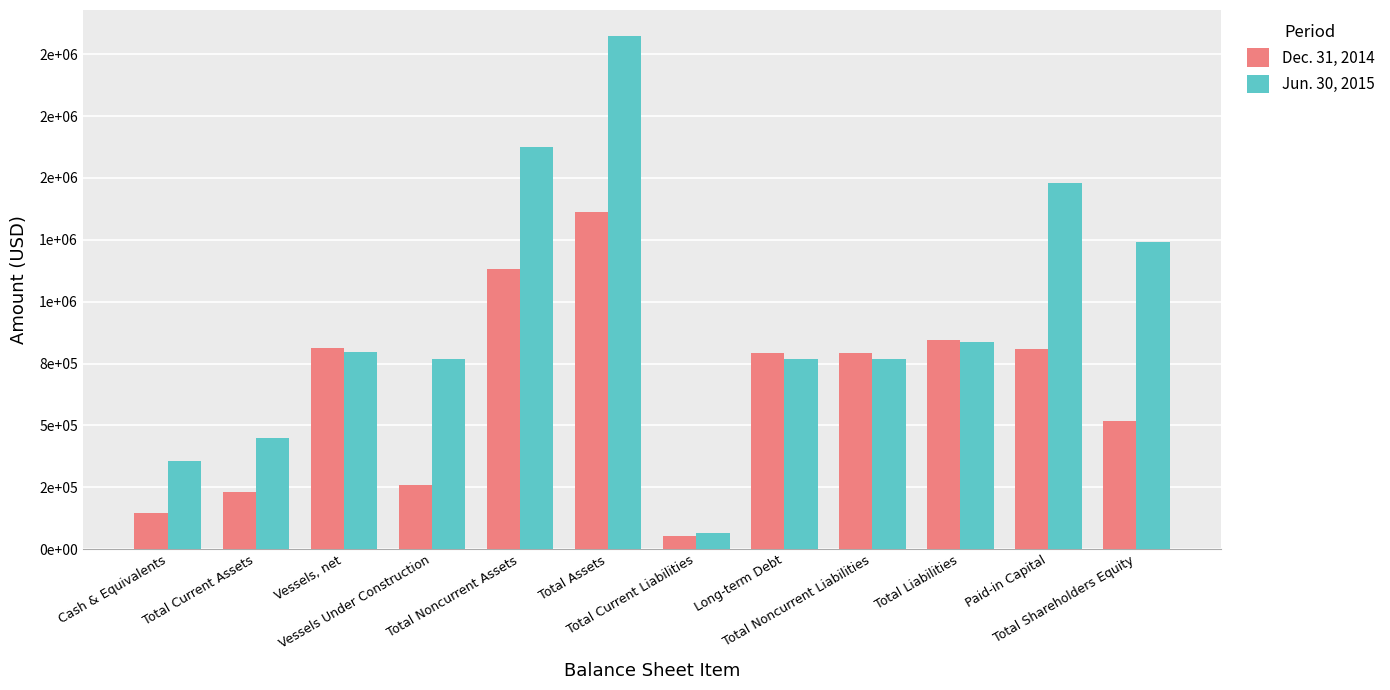

At Total Shareholders Equity, list the series in order from largest to smallest.

Jun. 30, 2015, Dec. 31, 2014